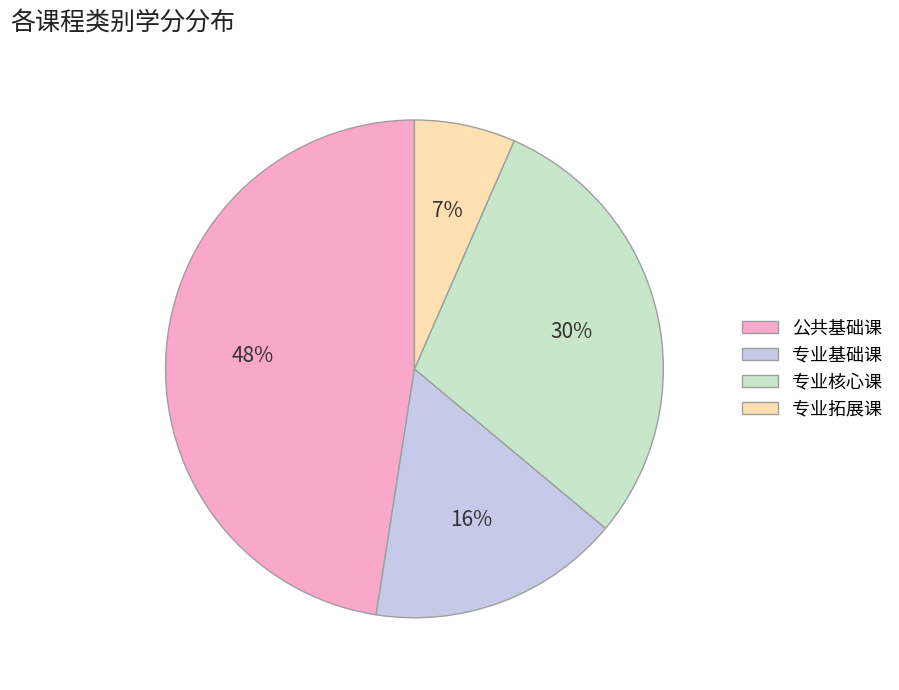

Which has a higher value, 专业核心课 or 专业拓展课?

专业核心课